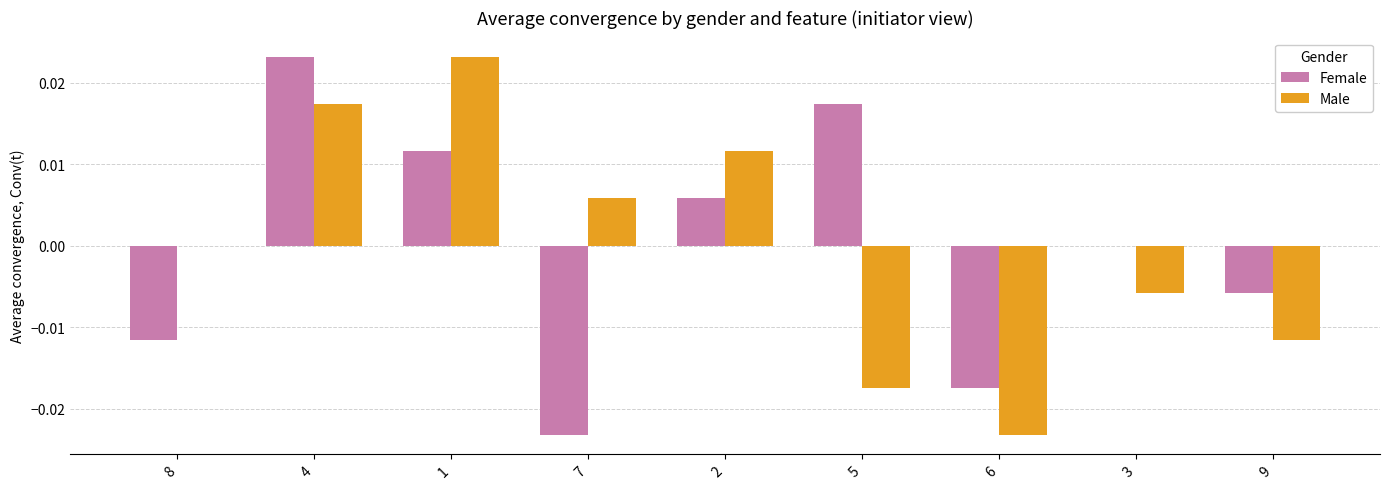

Are the bars horizontal?

No